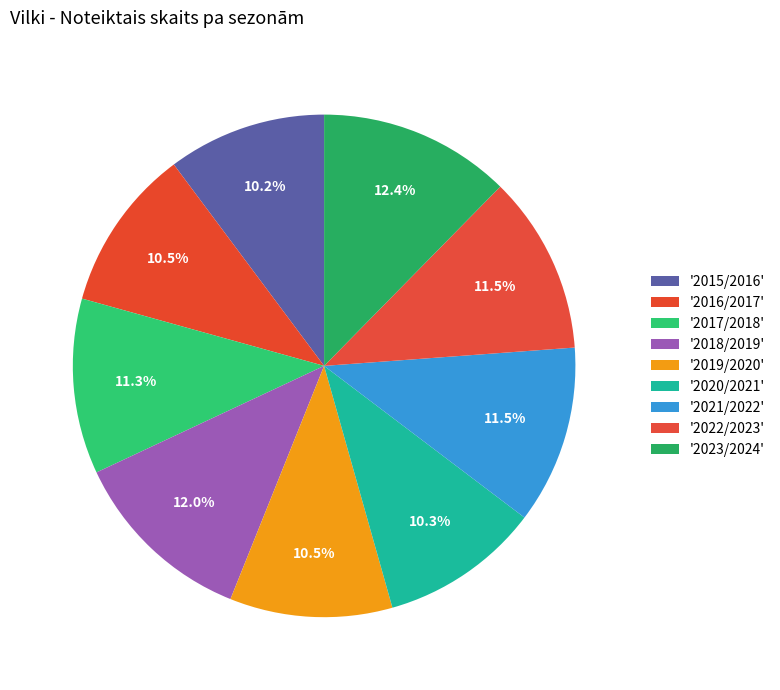

How many slices are in this pie chart?

9